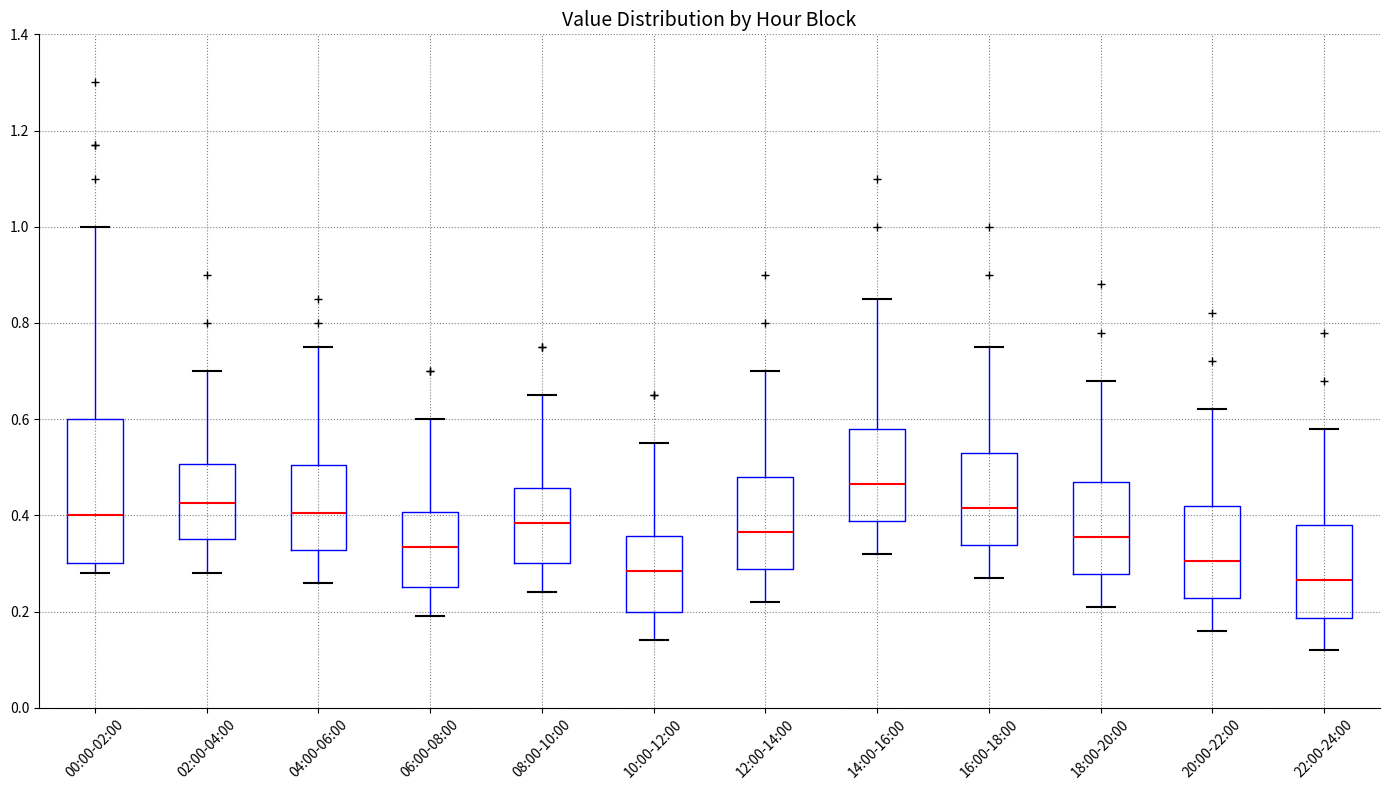

Which box is the tallest, from its lower edge to its upper edge?

00:00-02:00